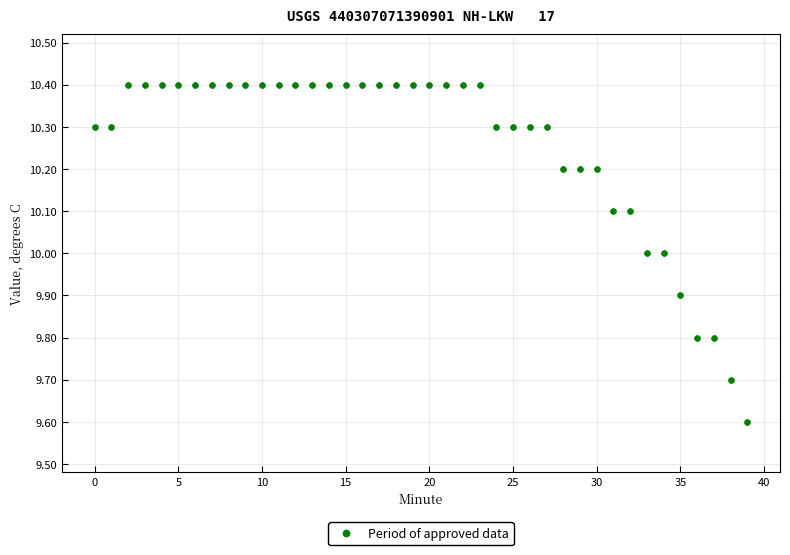

What is the range of Y values (max minus min)?

0.8